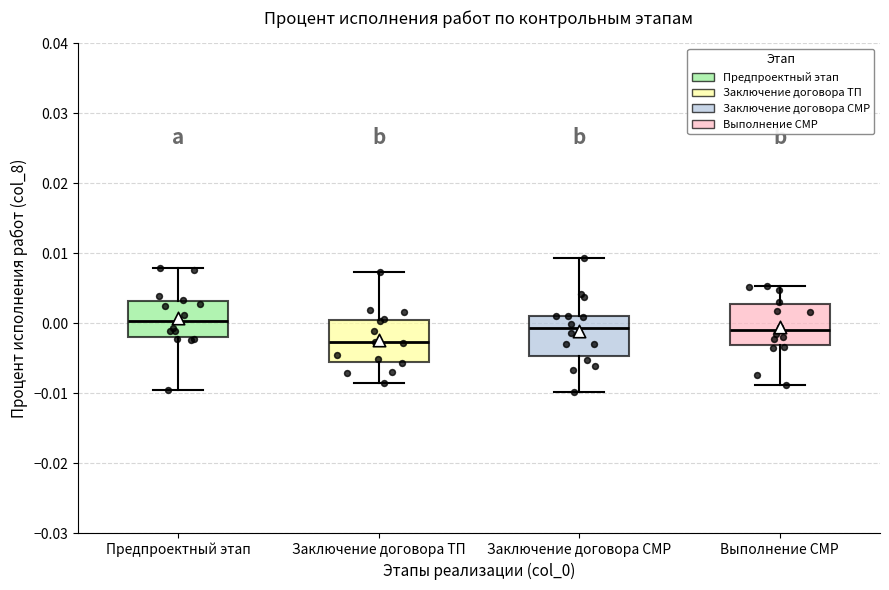

Reading left to right, transcribe this box plot: for each box, give where its median line is, the range the box spans, and where its two whiskers end, as read against the y-axis. The values are not printed on the chart, so give them approximately, as read against the axis.

Предпроектный этап: median 0.000, box -0.002 to 0.003, whiskers -0.010 to 0.008
Заключение договора ТП: median -0.003, box -0.006 to 0.001, whiskers -0.009 to 0.007
Заключение договора СМР: median -0.001, box -0.005 to 0.001, whiskers -0.010 to 0.009
Выполнение СМР: median -0.001, box -0.003 to 0.003, whiskers -0.009 to 0.005